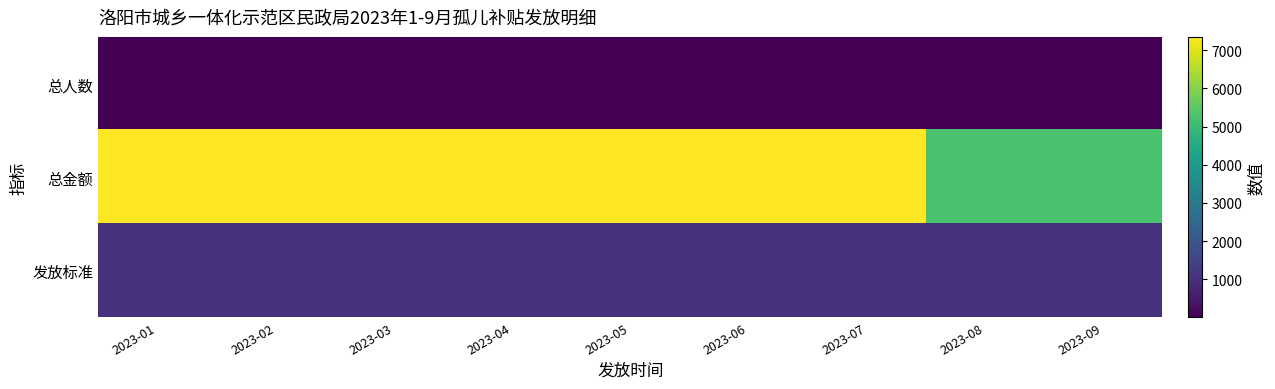

Between 2023-01 and 2023-03, which series saw the biggest shift?

总人数